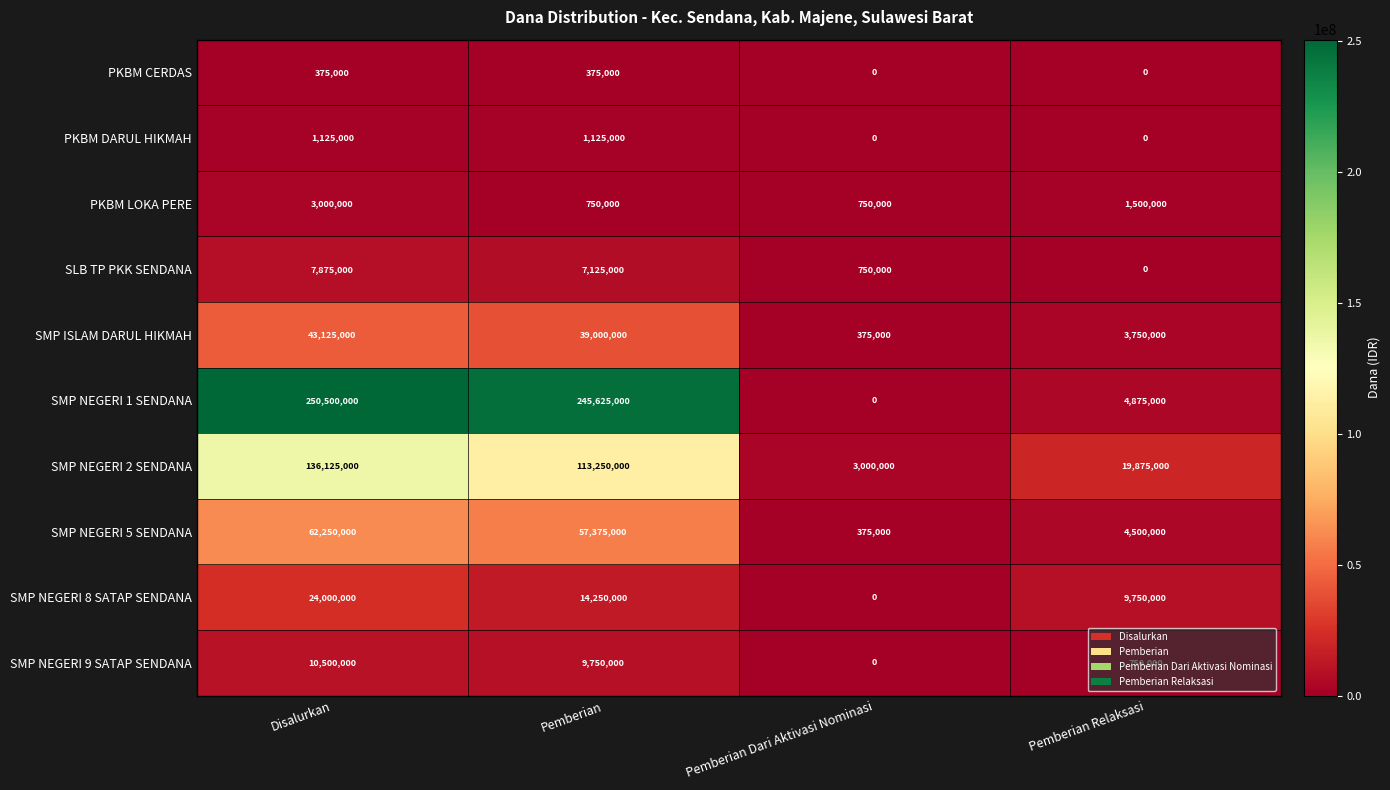

Which series has the largest total across all categories?

SMP NEGERI 1 SENDANA